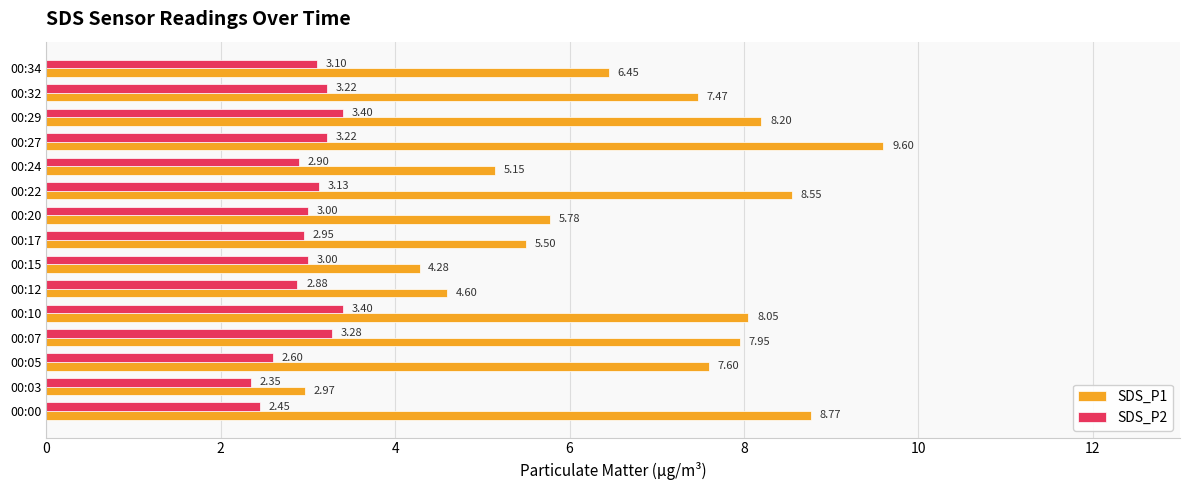

How many values in the SDS_P1 series exceed 7?

8